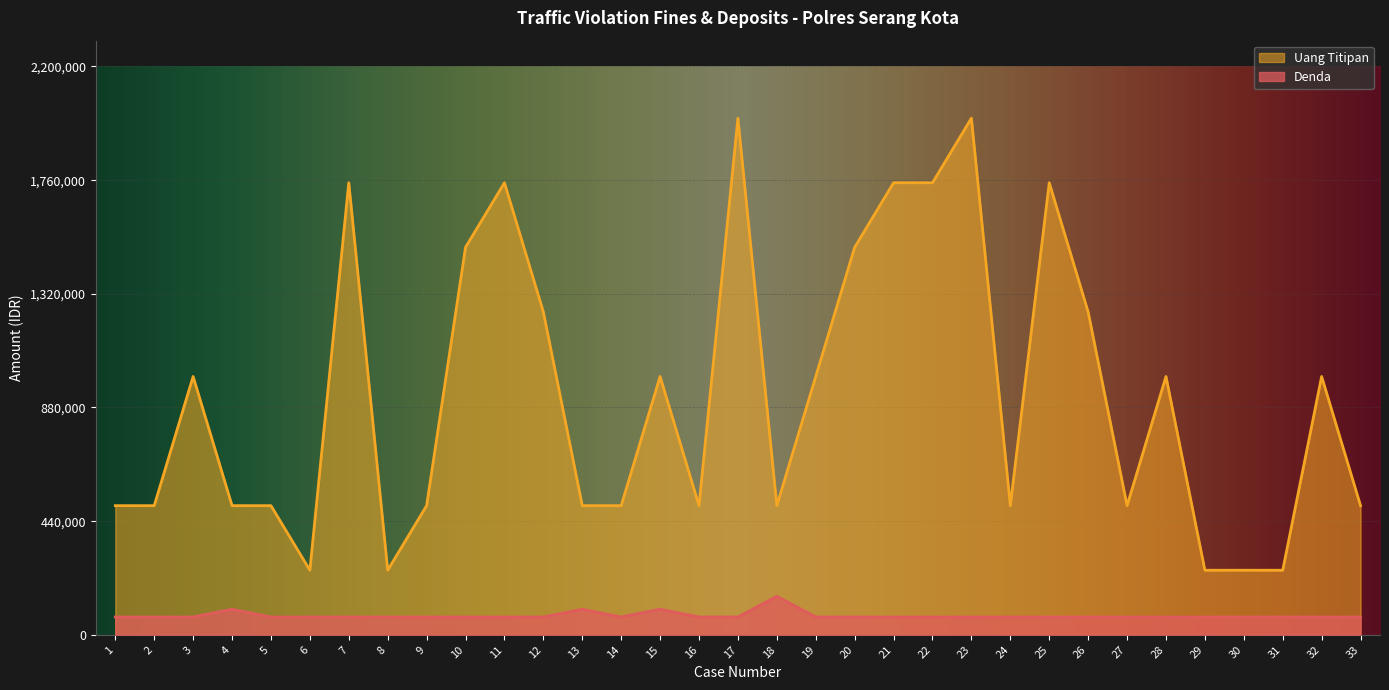

What is the value of the Denda point at the 10th from the left?

69000